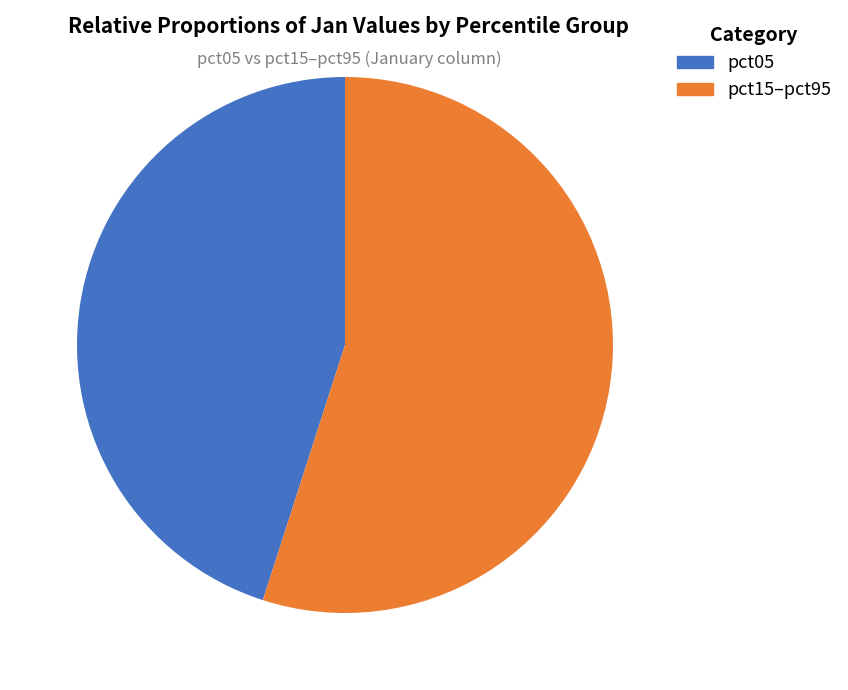

Does any single category account for the majority?

Yes